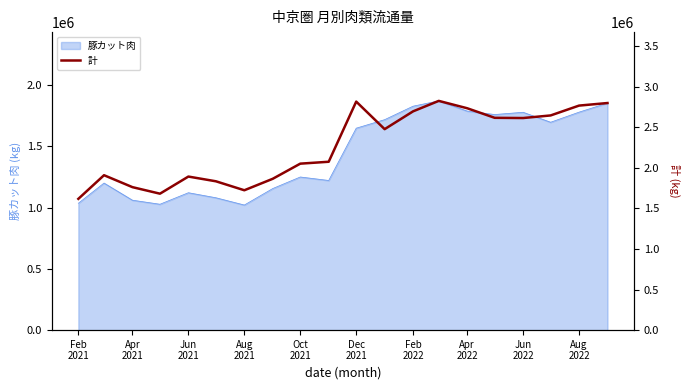

What is the highest value of the 豚カット肉 series?

1872569